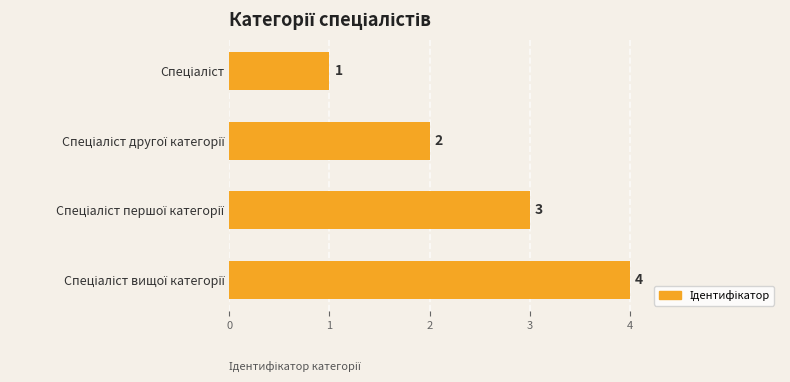

What is the difference between the maximum and minimum values?

3